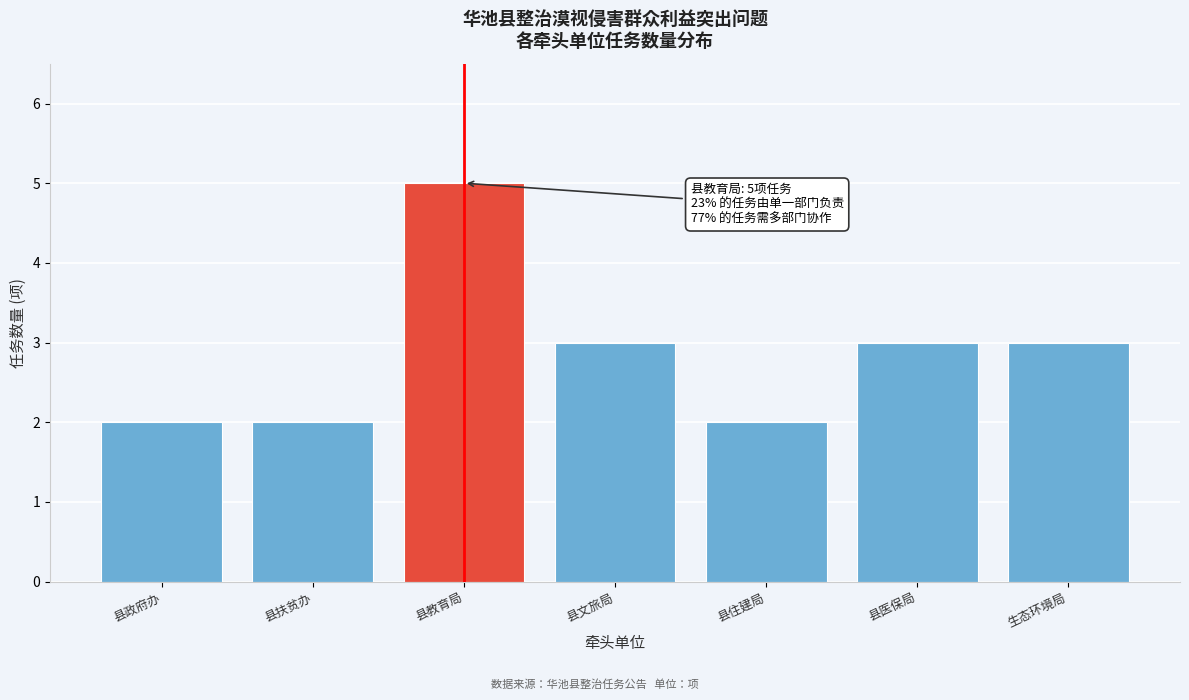

Reading left to right, what are all the values shown in this chart?

县政府办=2	县扶贫办=2	县教育局=5	县文旅局=3	县住建局=2	县医保局=3	生态环境局=3